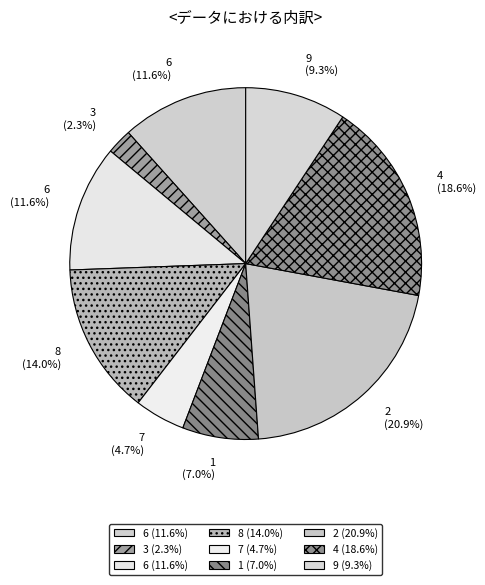

Does any single category account for the majority?

No